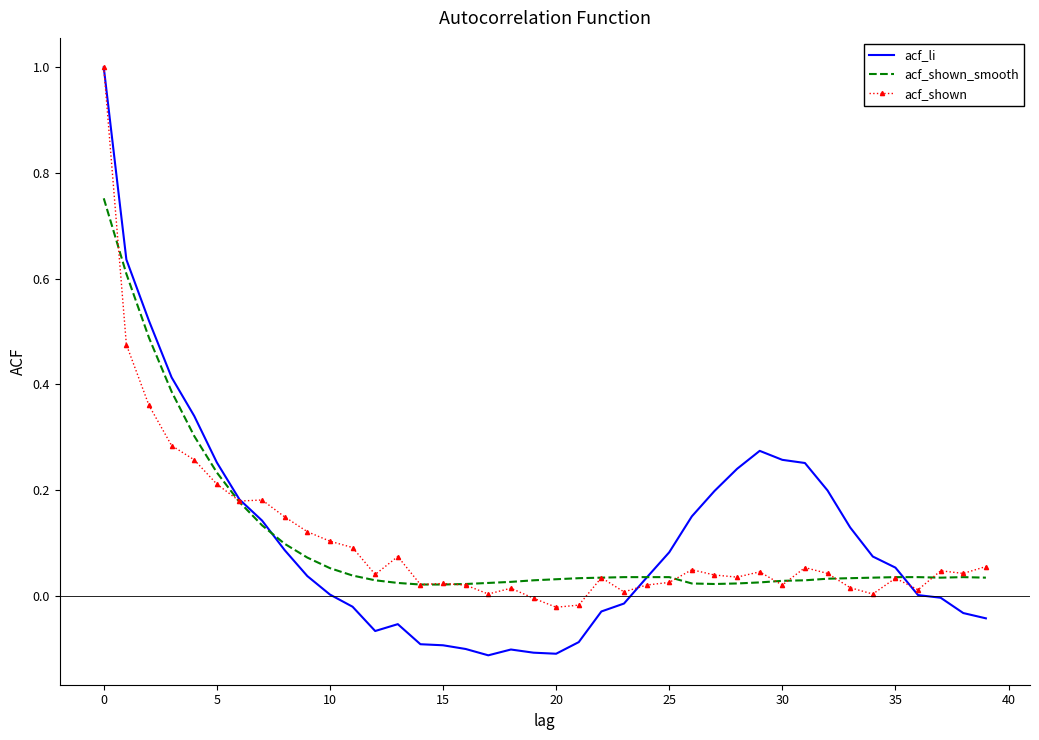

What is the highest value of the acf_shown series?

1.0